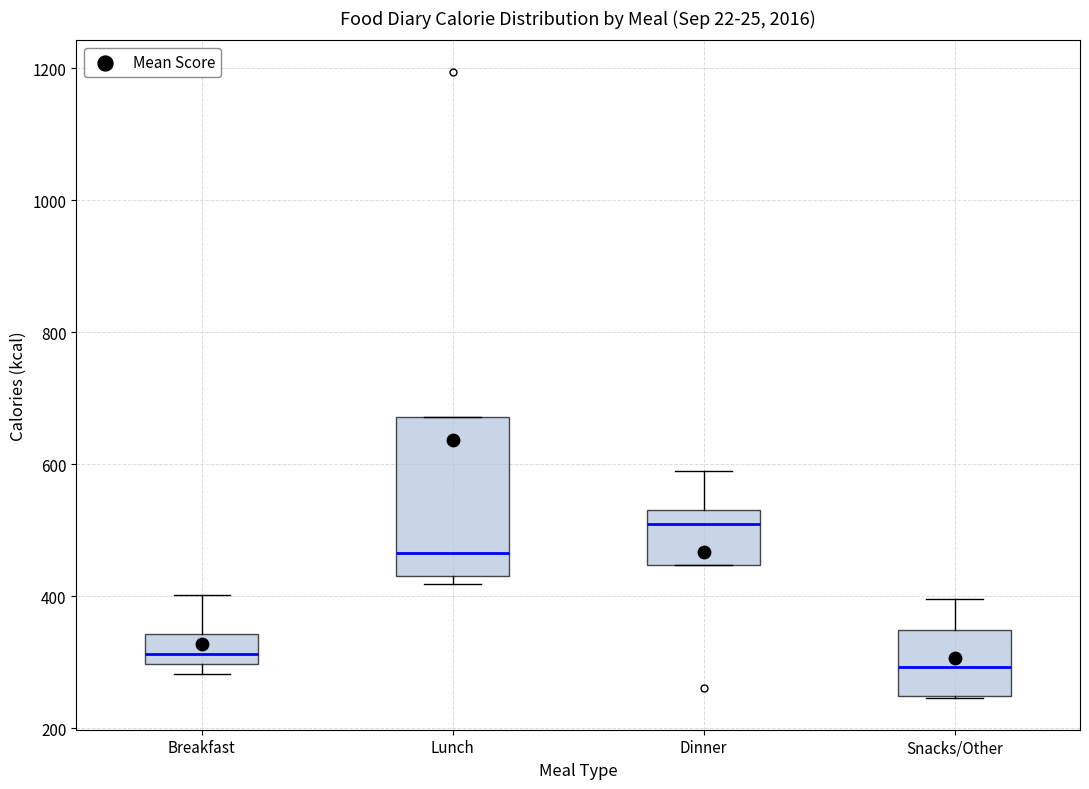

Where does the median line of the box for Snacks/Other sit on the y-axis? The values are not printed on the chart, so give them approximately, as read against the axis.

300